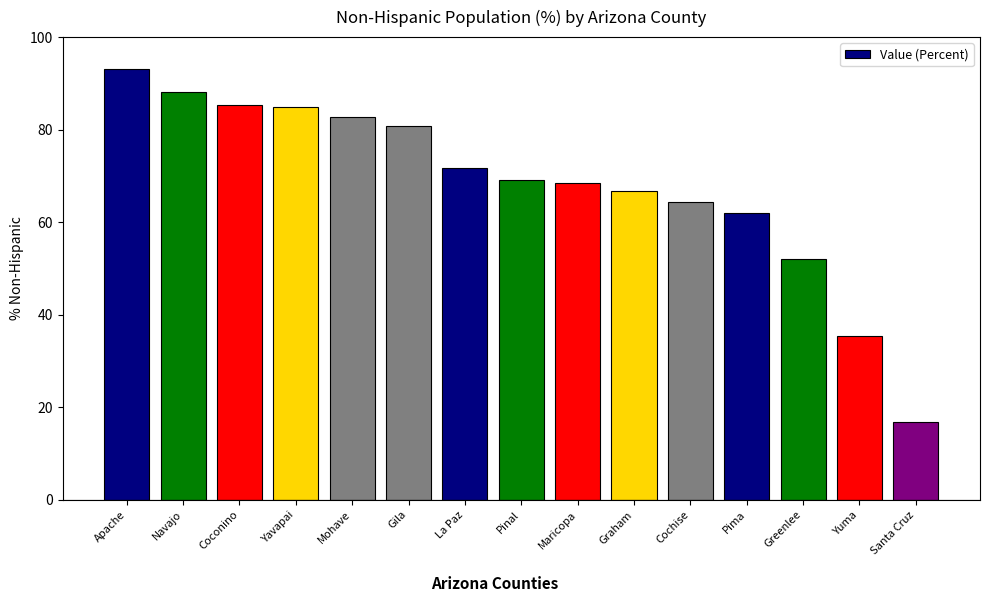

What is the value of the 2nd bar from the left?

88.2